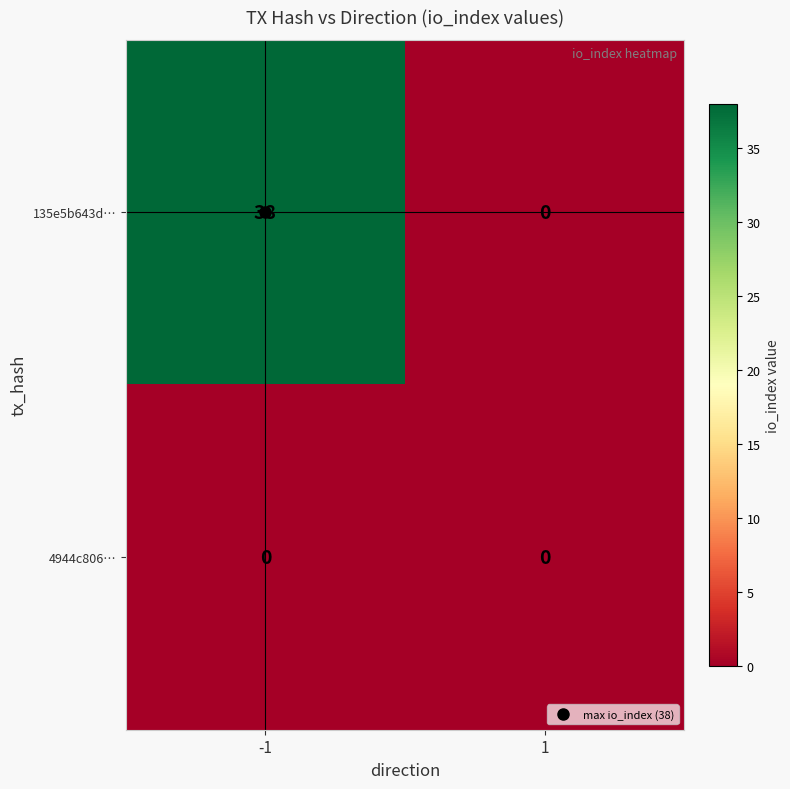

Rank the categories by 135e5b643d… value from lowest to highest.

1, -1